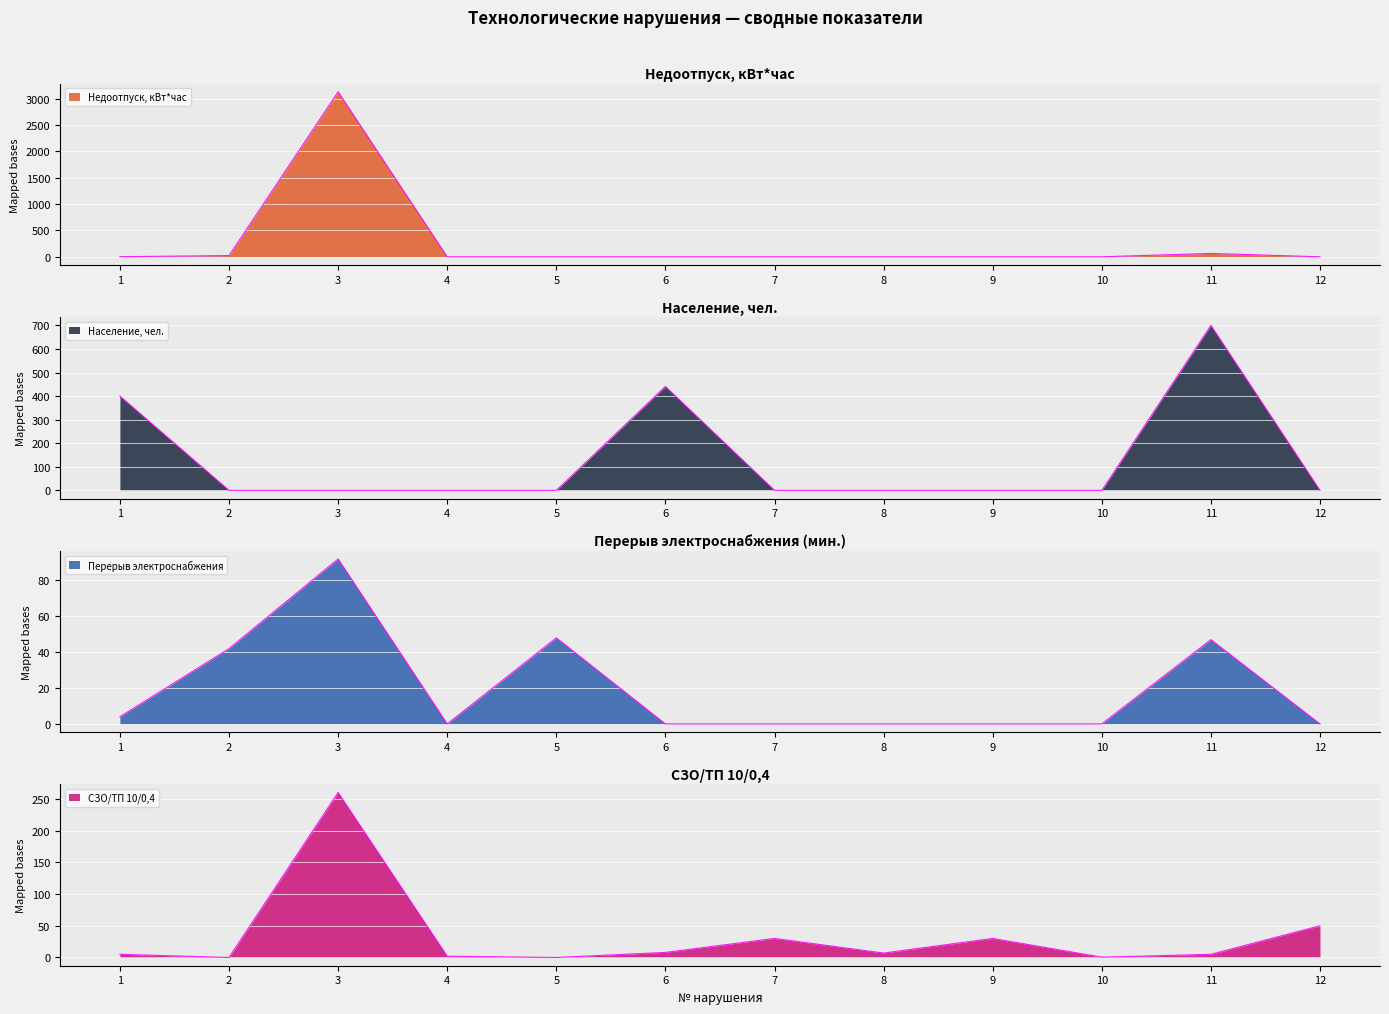

Does the chart display data point markers on the line(s)?

No